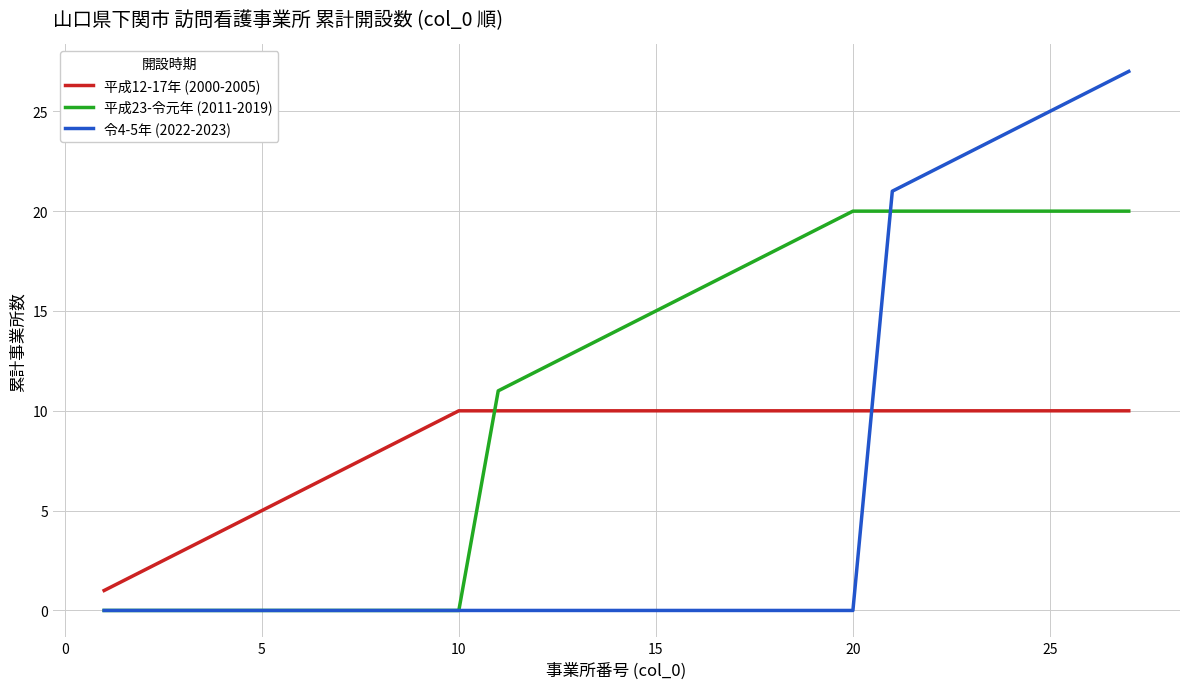

True or false: 平成12-17年 (2000-2005) and 令4-5年 (2022-2023) cross at least once.

True